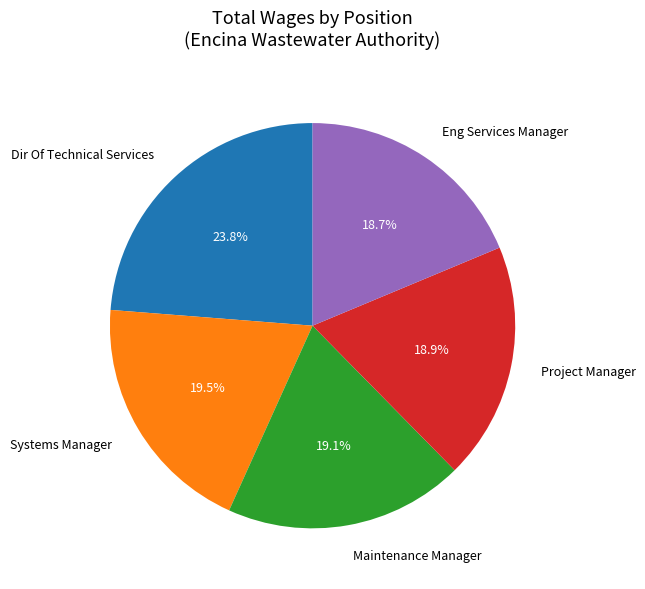

Is there any slice that represents more than half of the pie?

No